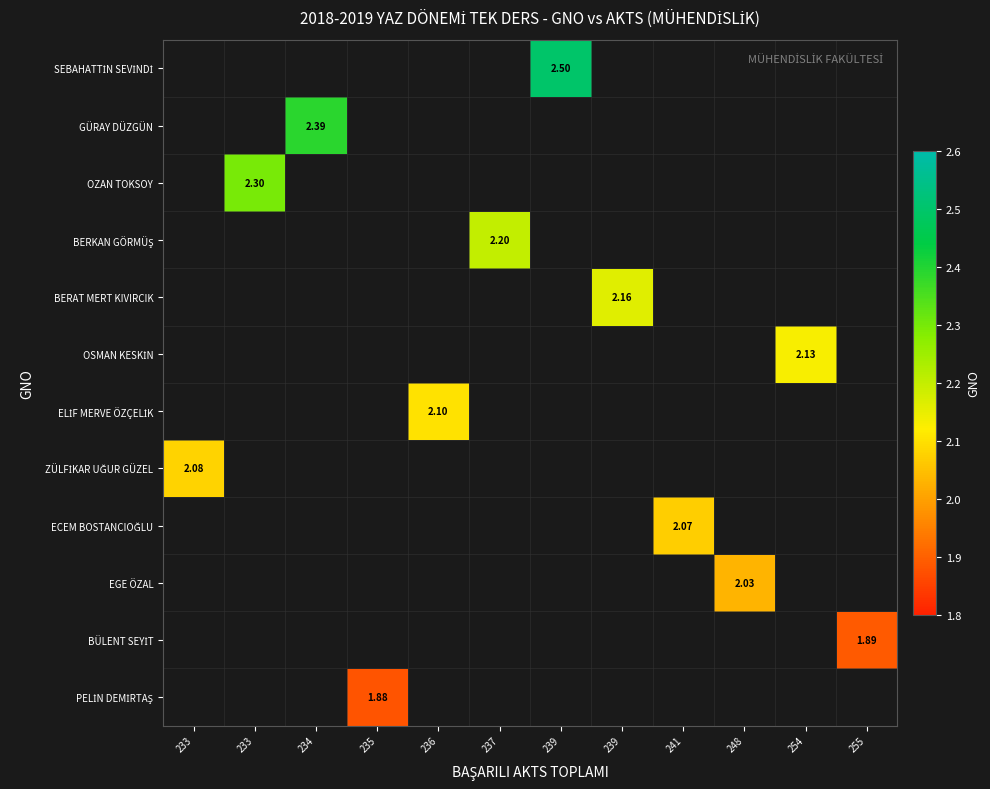

Which has a higher value, 241 or 239?

239